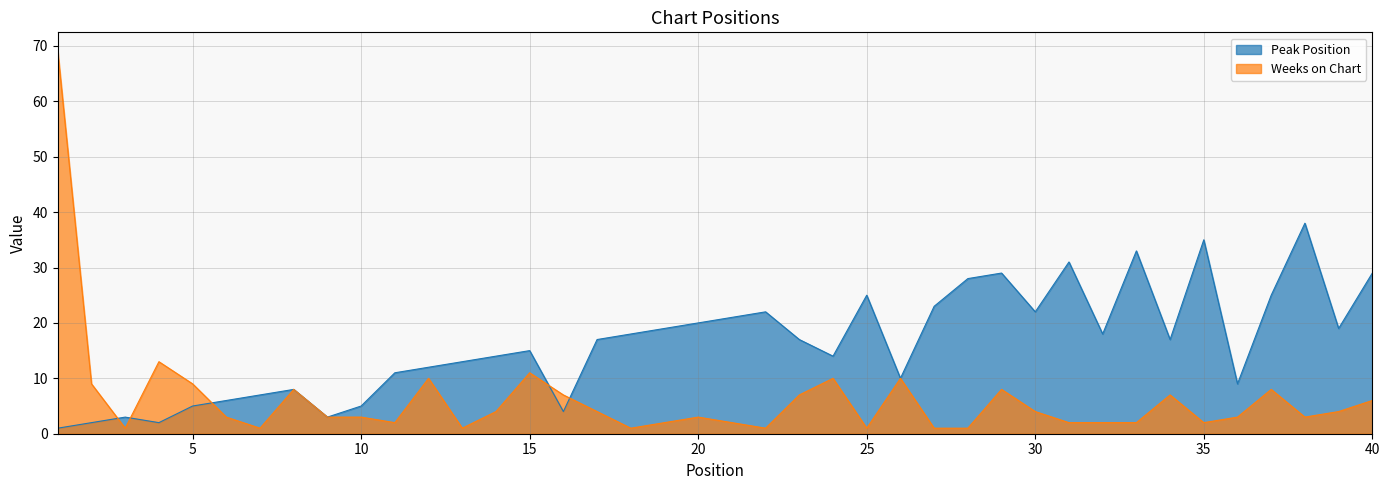

List the series in order of their peak value, highest first.

Weeks on Chart, Peak Position